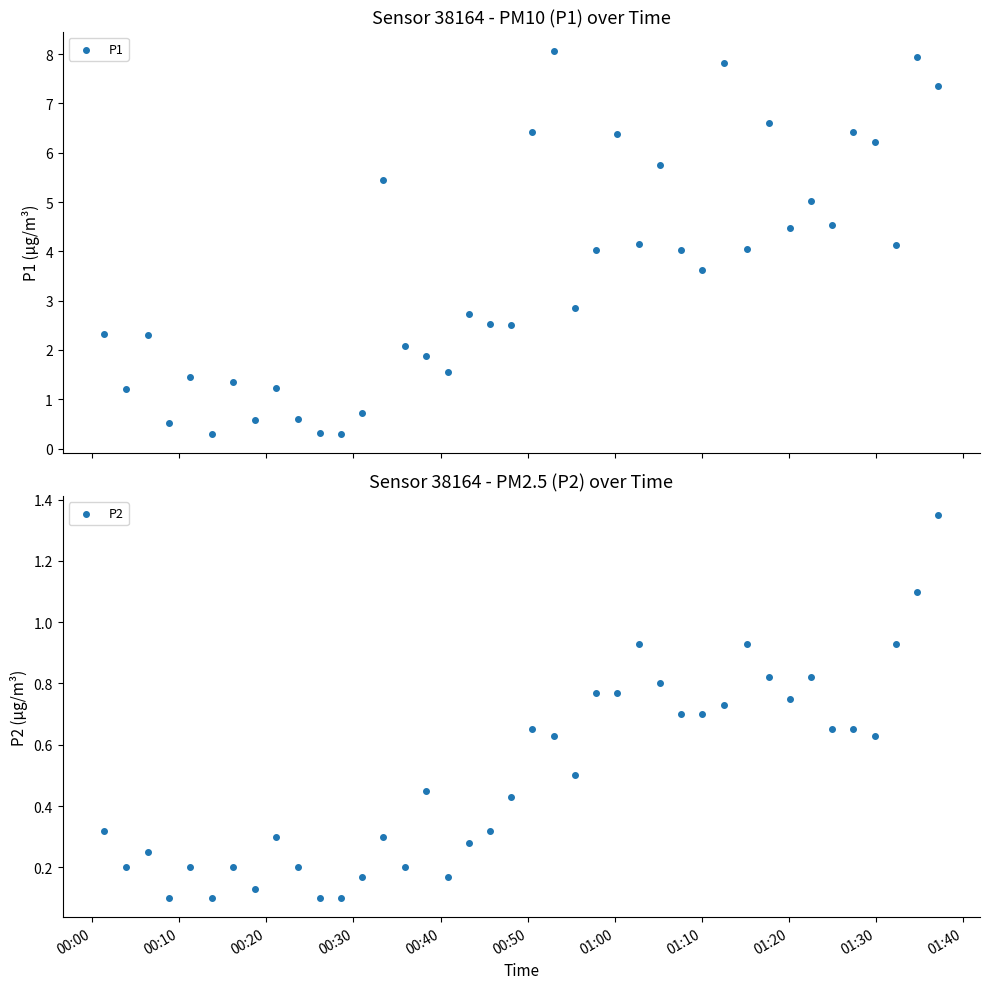

What are all the series names shown in the legend?

P1, P2